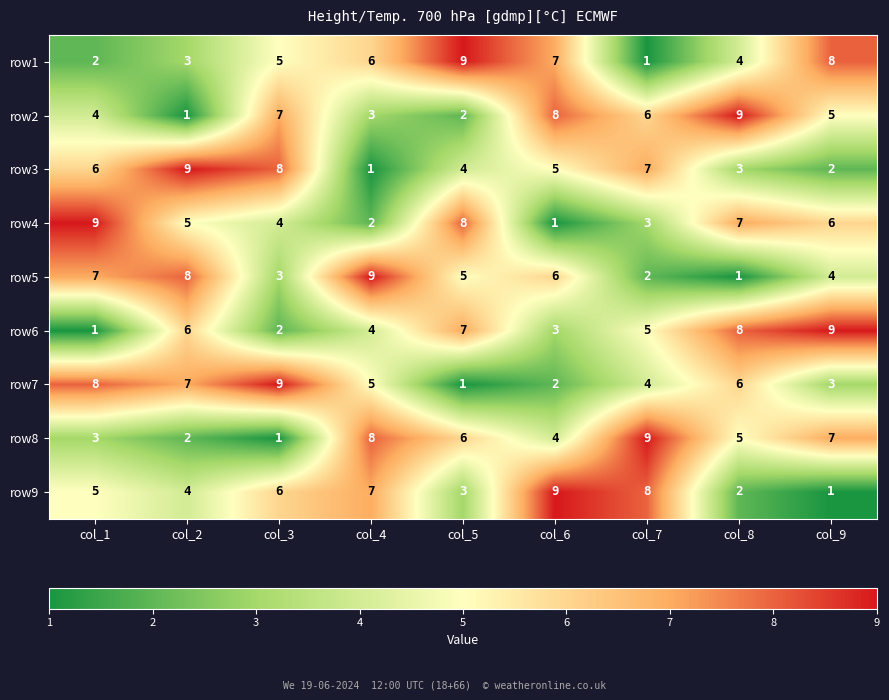

How many data points does each series have?

9